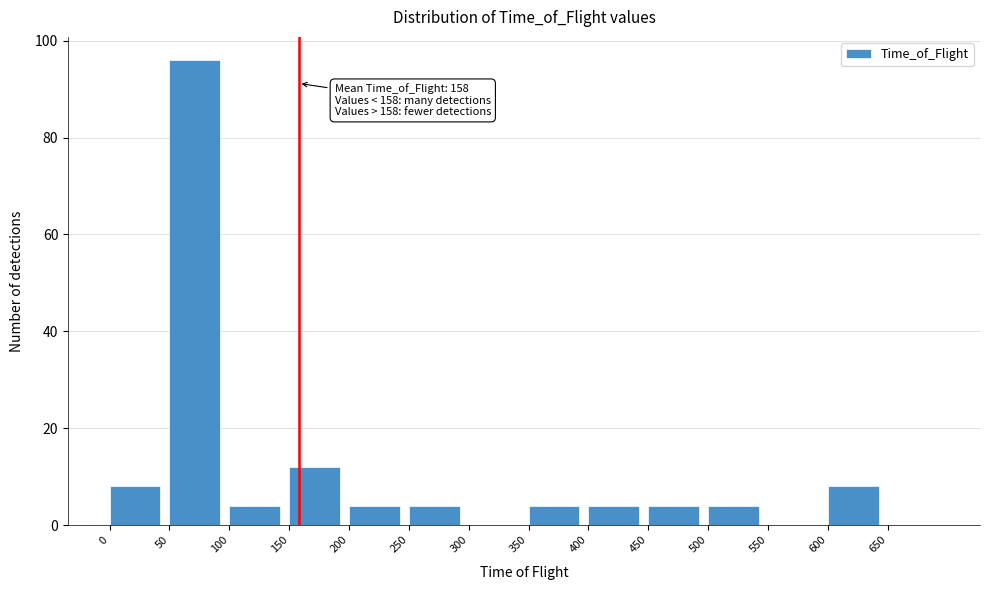

Over which range of the x-axis is the bar tallest?

50 to 100